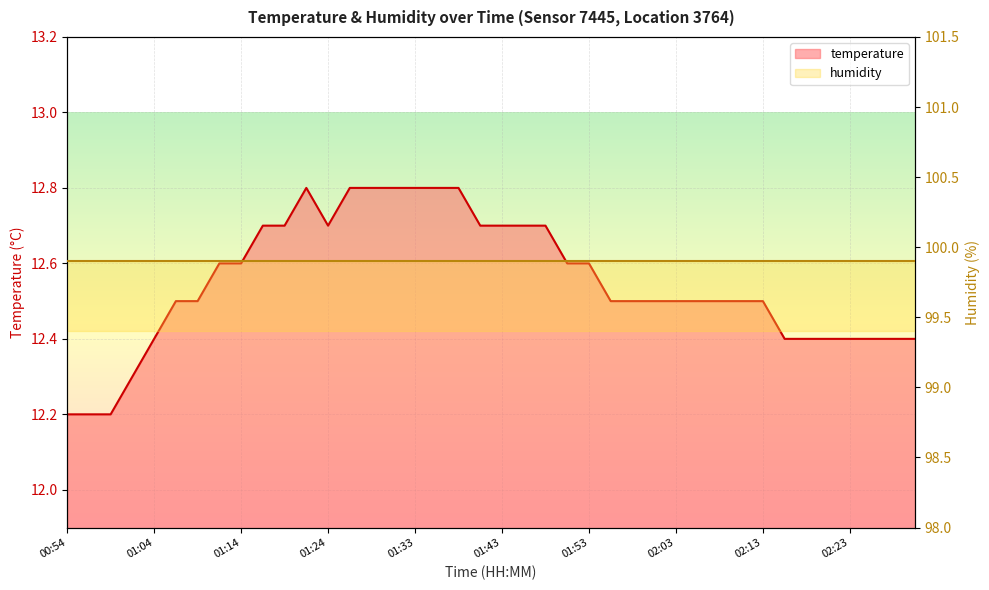

How many categories are shown in the chart?

40